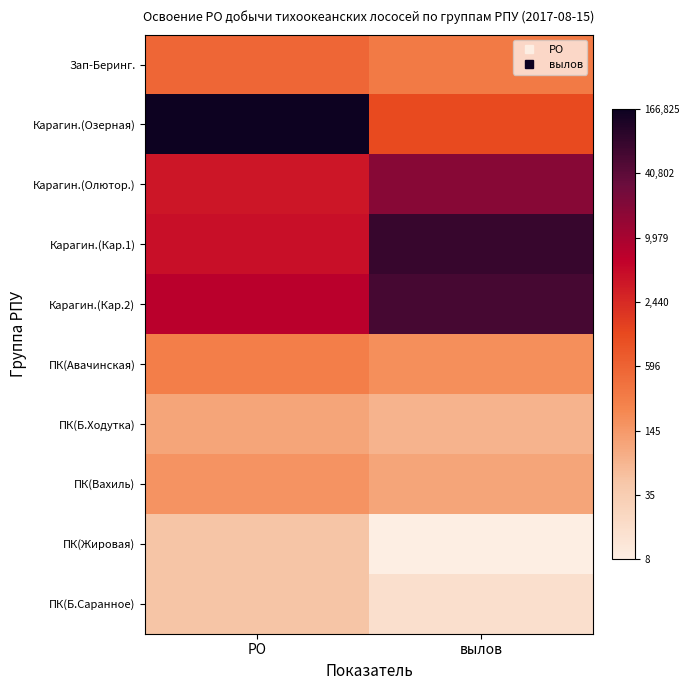

What is the minimum value shown in the chart?

2.2